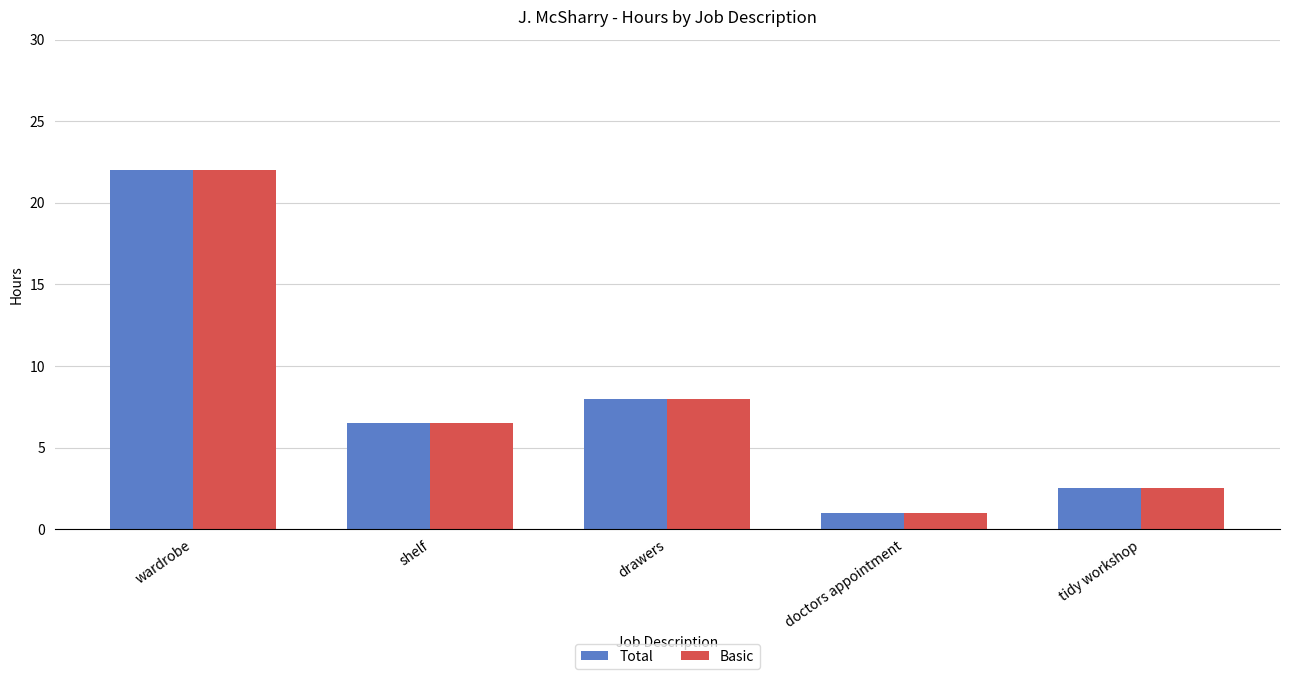

At which category is the sum across all series the highest?

wardrobe